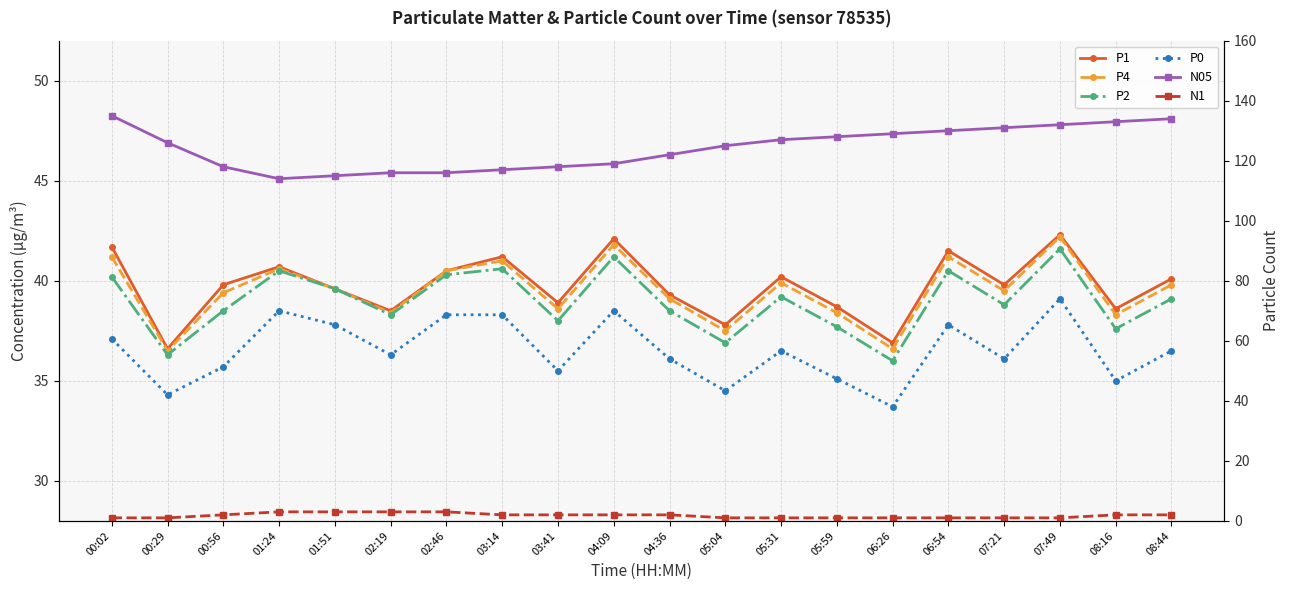

What is the maximum value shown in the chart?

135.0